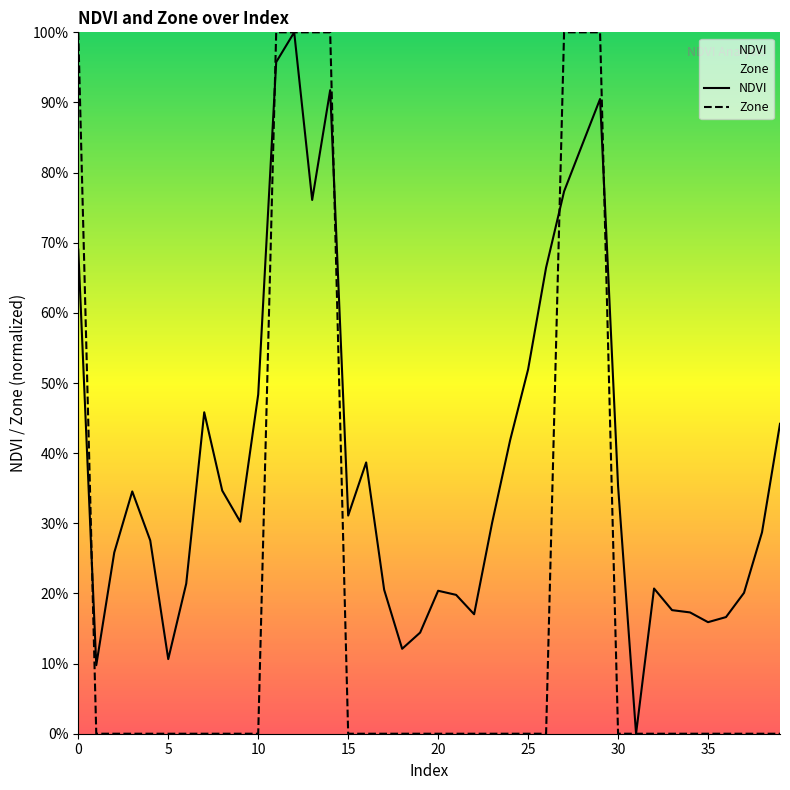

The value of NDVI at 37 is 0.1. True or false?

False